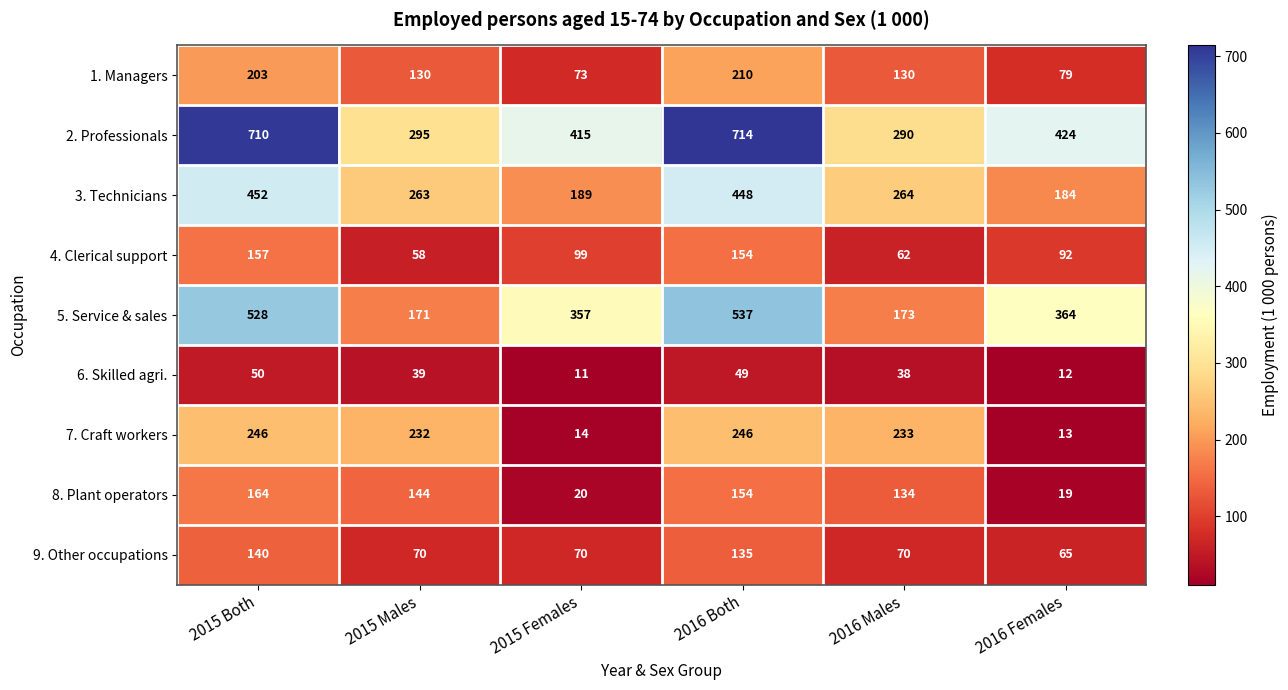

Which series has the largest range (max minus min)?

2. Professionals